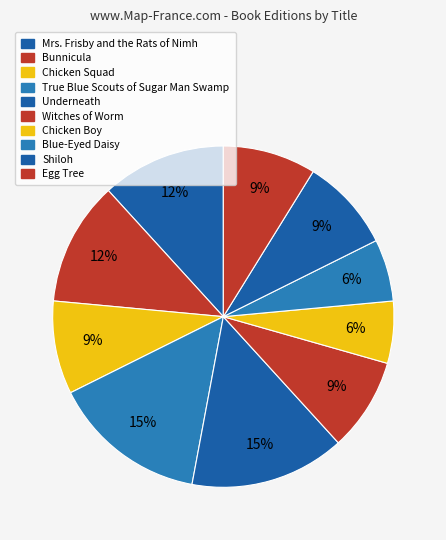

To the nearest percent, what is the difference between the largest and smallest slice percentages?

9%